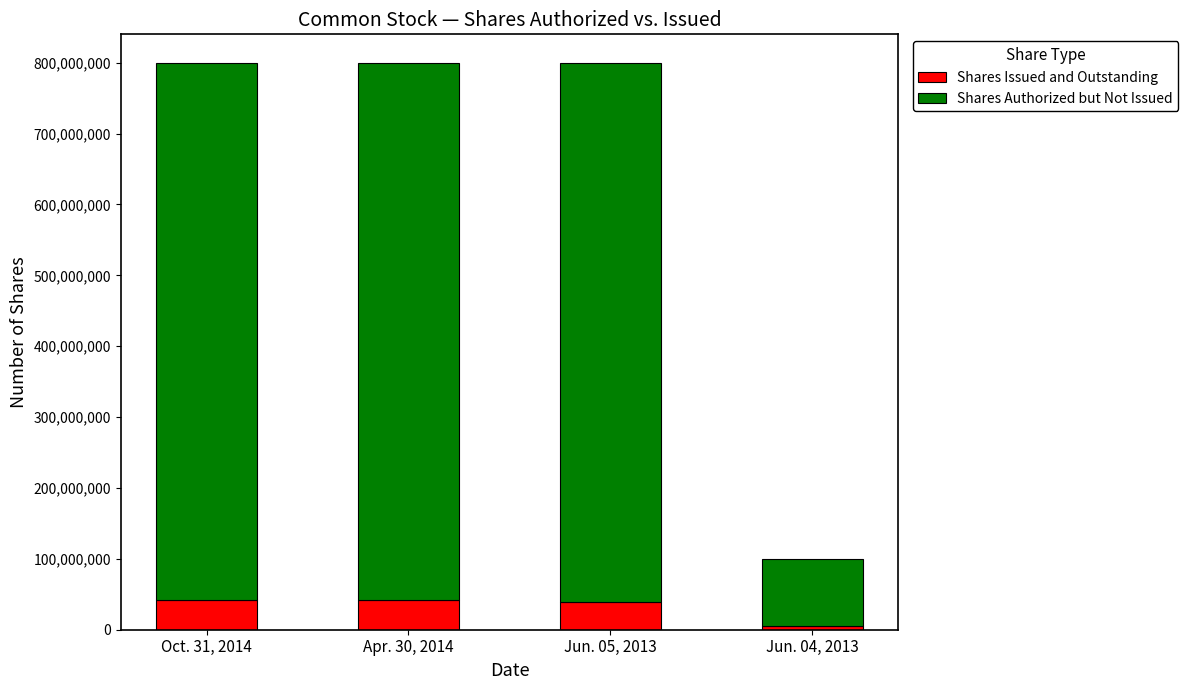

What is the average value of the Shares Issued and Outstanding series?

31966668